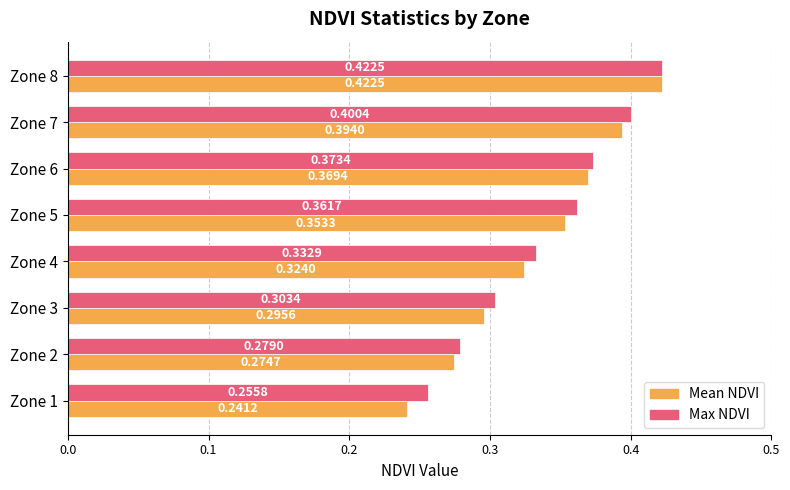

What is the sum of all Max NDVI values?

2.7